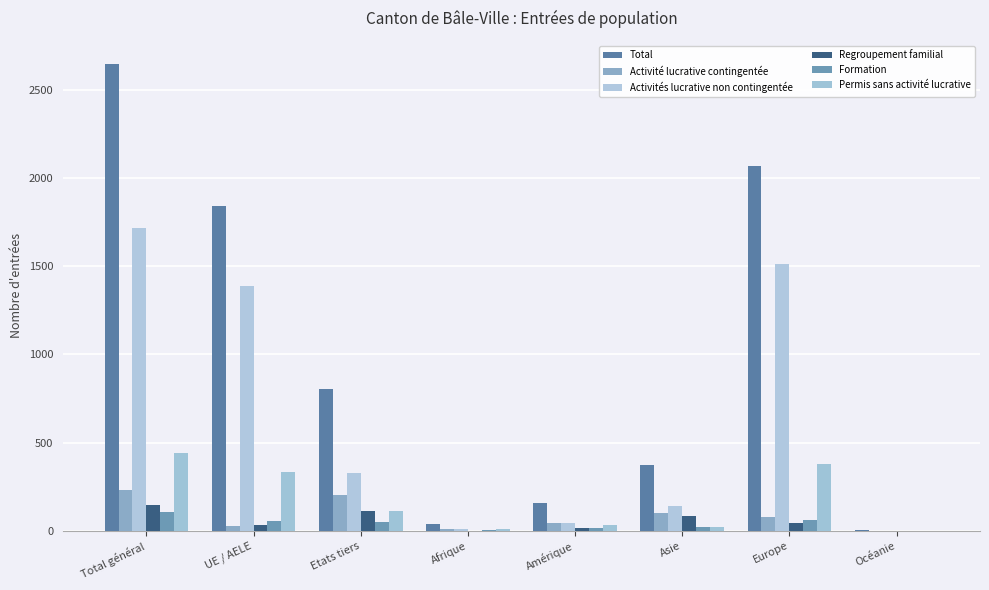

What is the difference between the Regroupement familial values at Amérique and Total général?

130